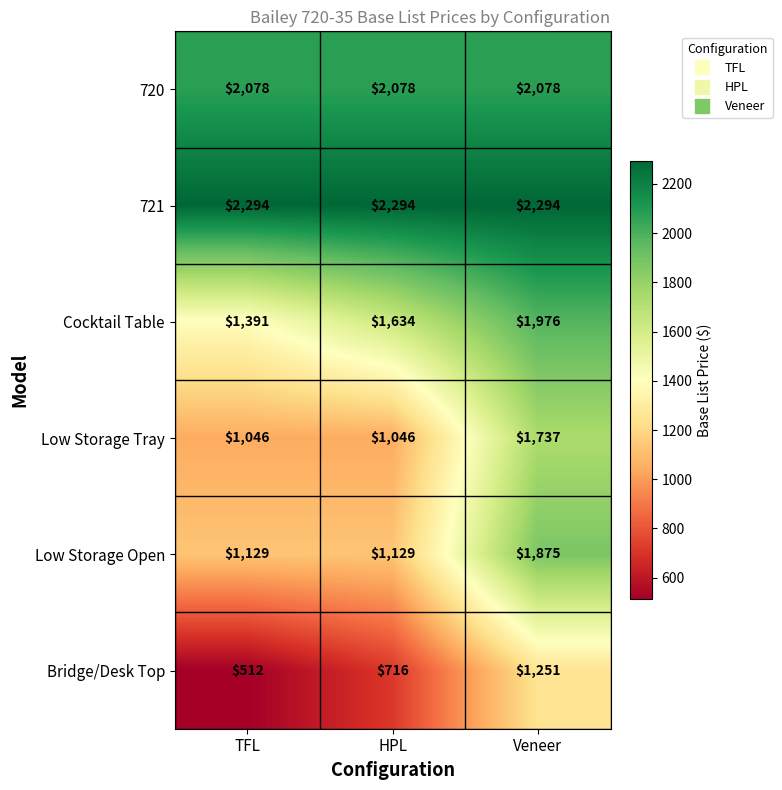

Which series has the widest spread of values?

Low Storage Open